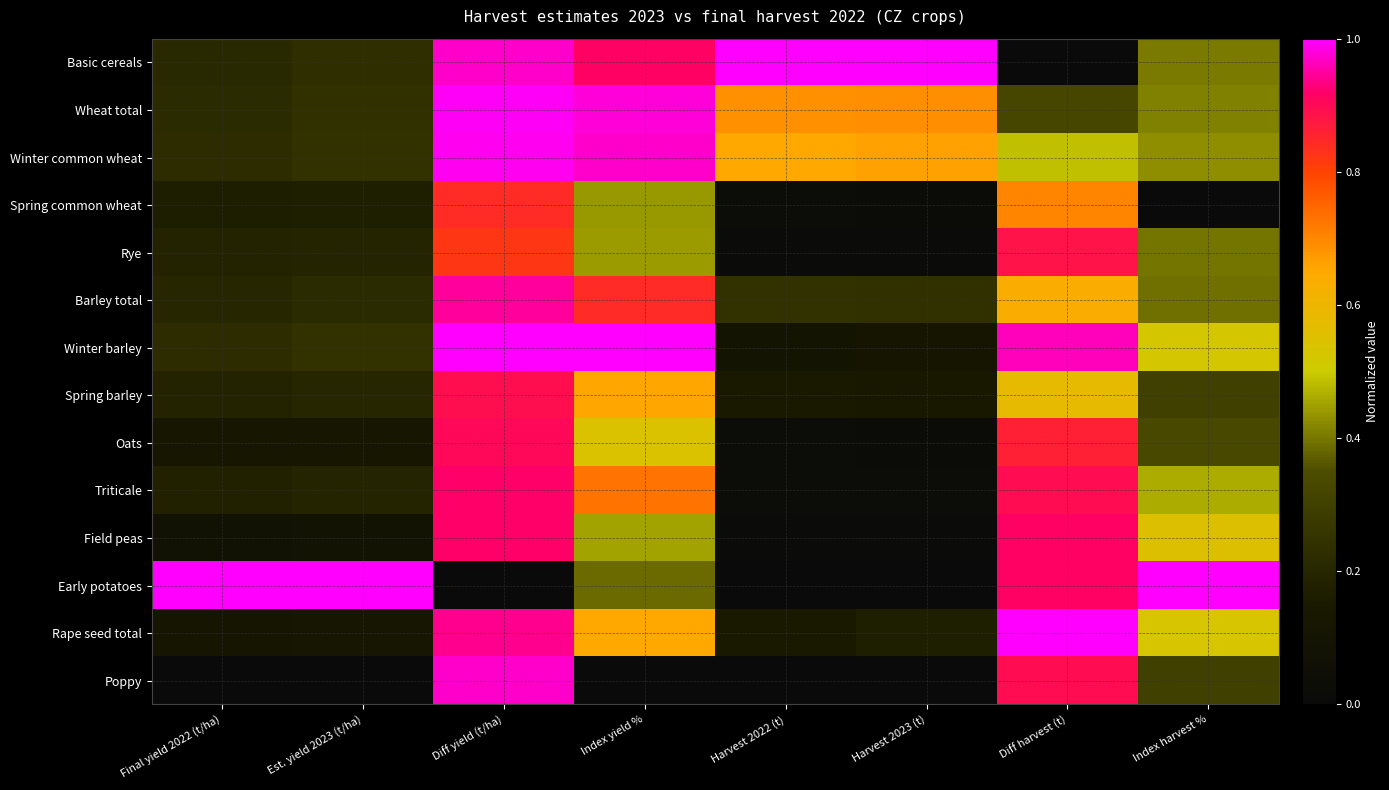

Between Index harvest % and Harvest 2023 (t), which is larger?

Harvest 2023 (t)